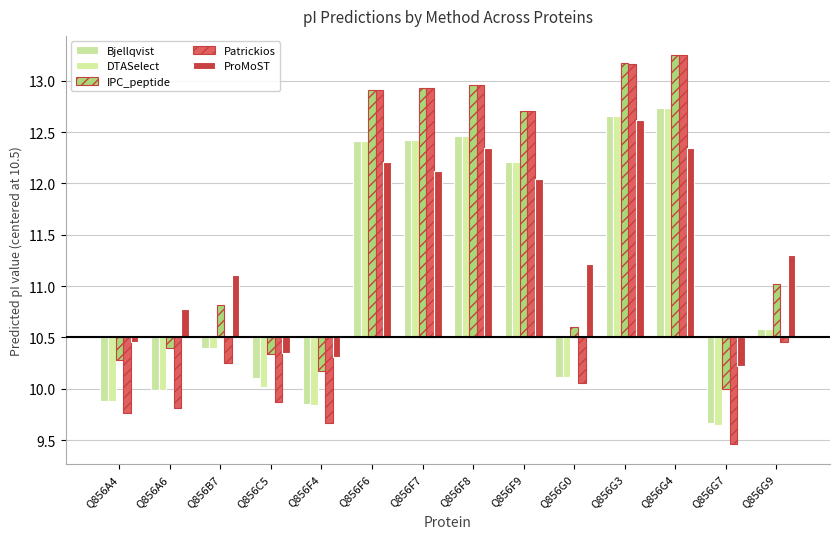

Where does the DTASelect series first go above 0?

Q856F6